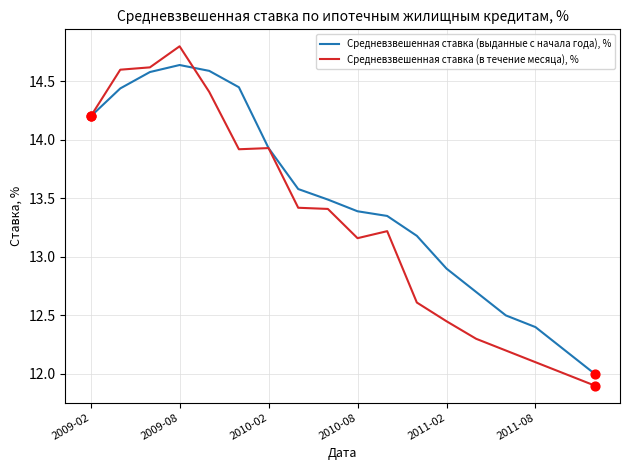

Rank the series by their average value, from highest to lowest.

Средневзвешенная ставка (выданные с начала года), %, Средневзвешенная ставка (в течение месяца), %